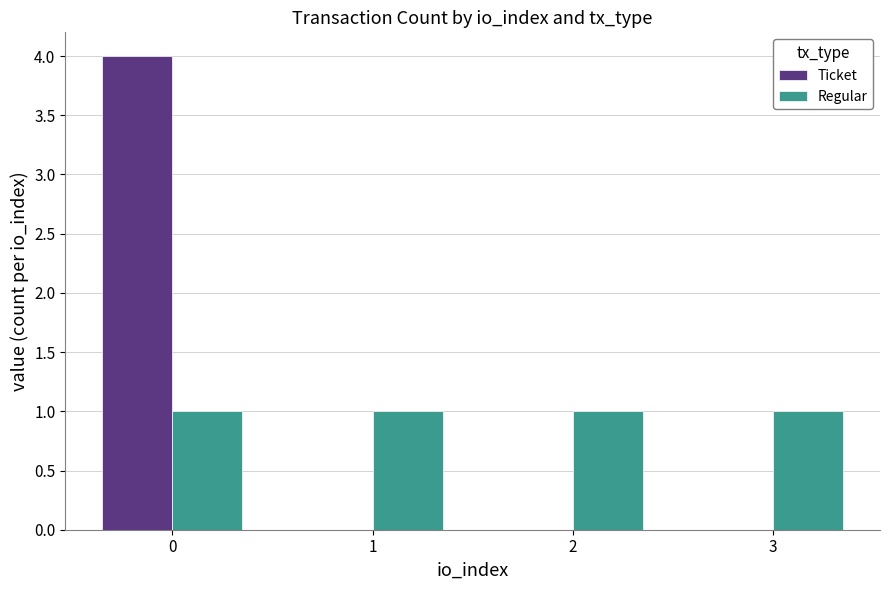

Reading right to left, extract all data points from this chart.

Ticket: 0	0	0	4
Regular: 1	1	1	1